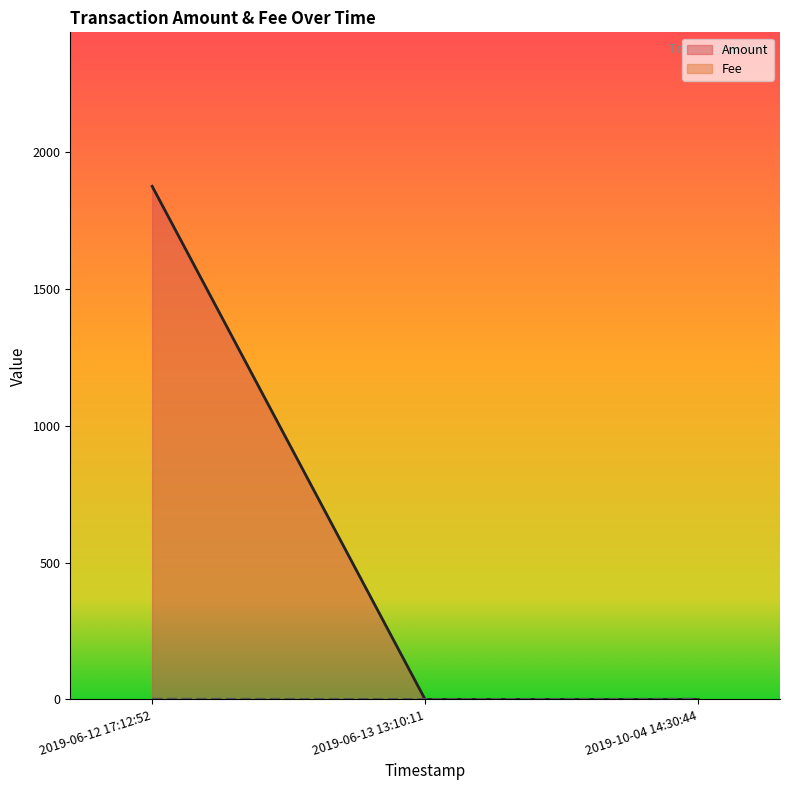

Does the chart display data point markers on the line(s)?

No